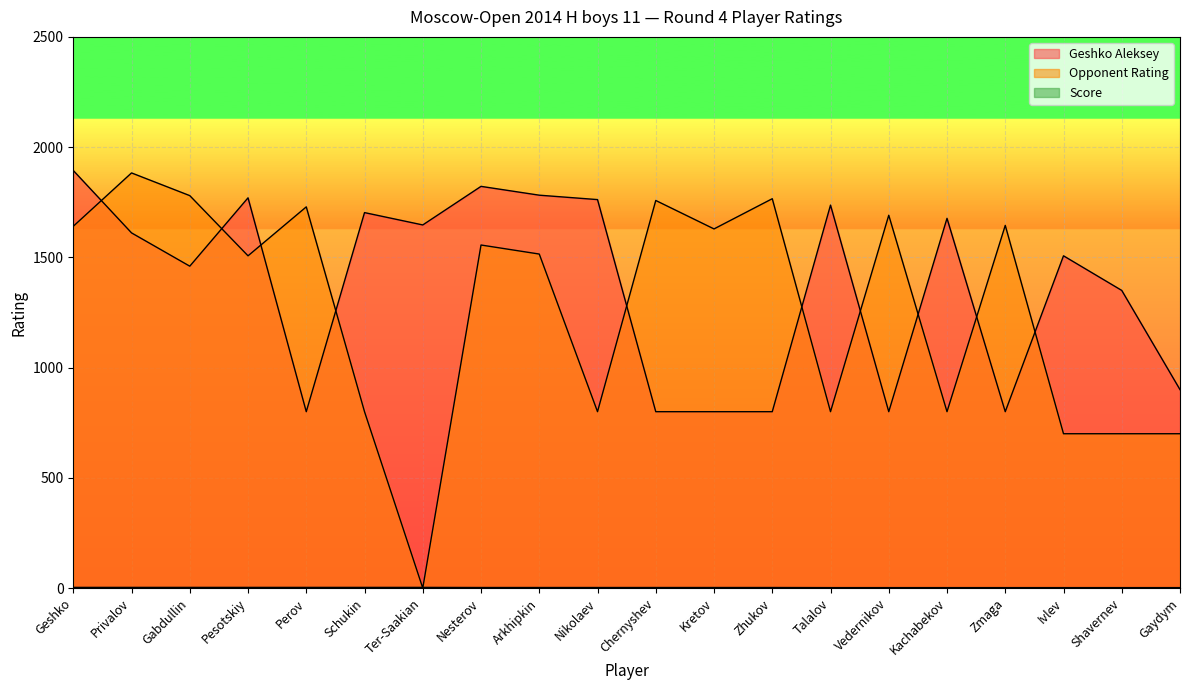

True or false: Geshko Aleksey and Opponent Rating intersect in this chart.

True